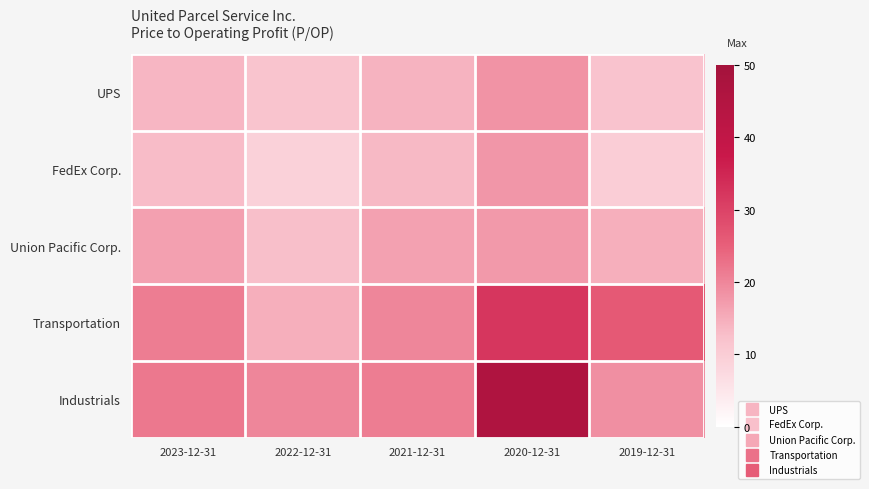

What is the difference between the highest and lowest values at 2021-12-31?

7.8